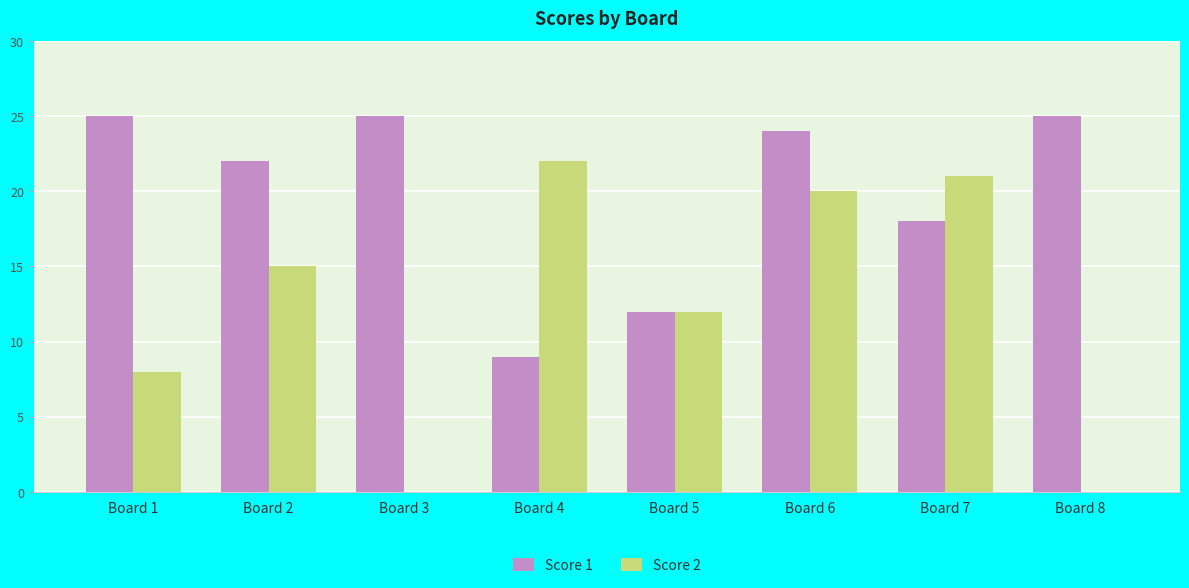

How many groups of bars are there?

8